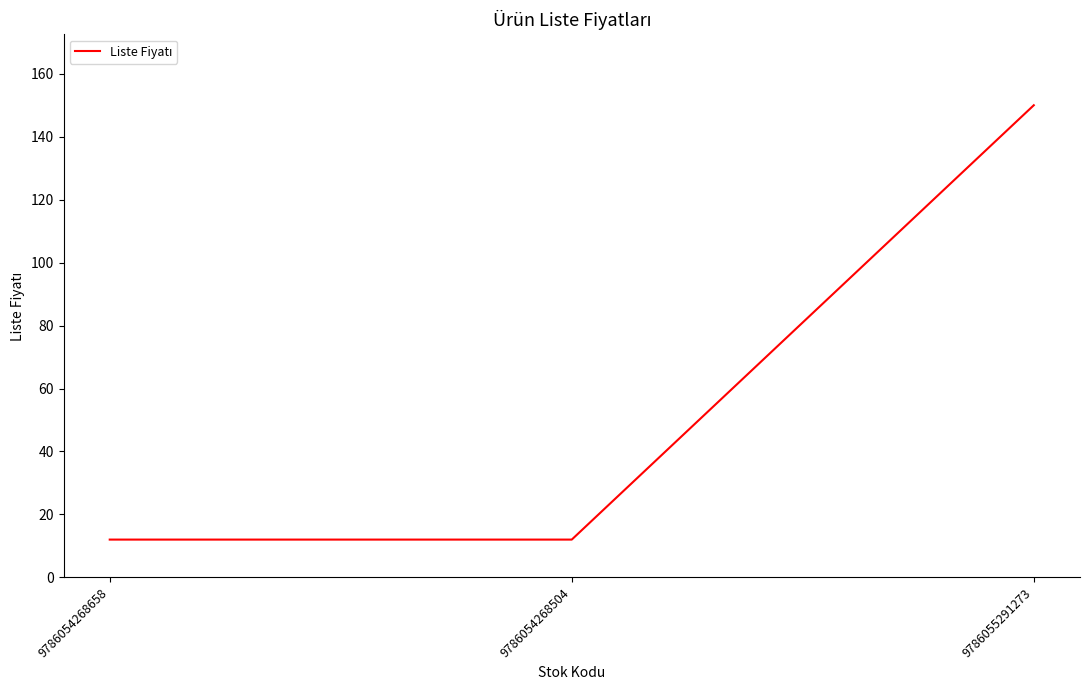

What is the change in value from 9786054268504 to 9786055291273?

+138